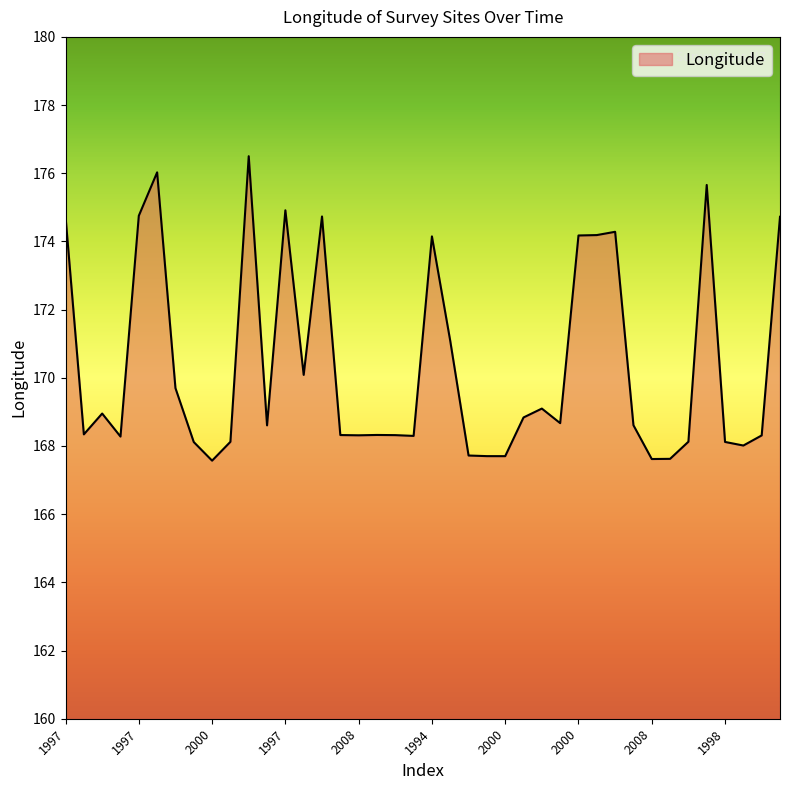

What is the greatest value displayed?

176.5